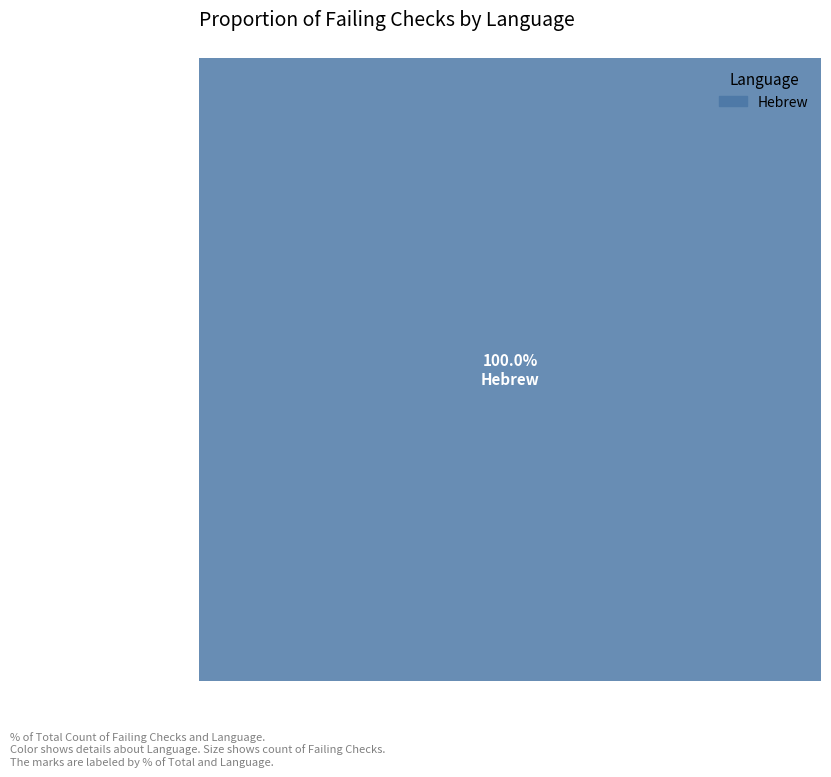

How much of the chart is everything except English?

100.0%